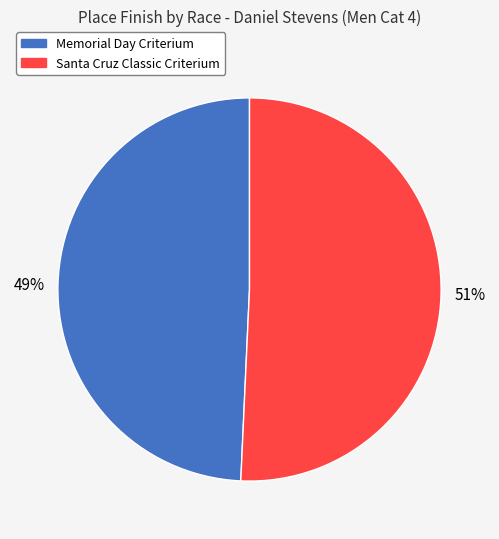

Which slice is the smallest?

Memorial Day Criterium